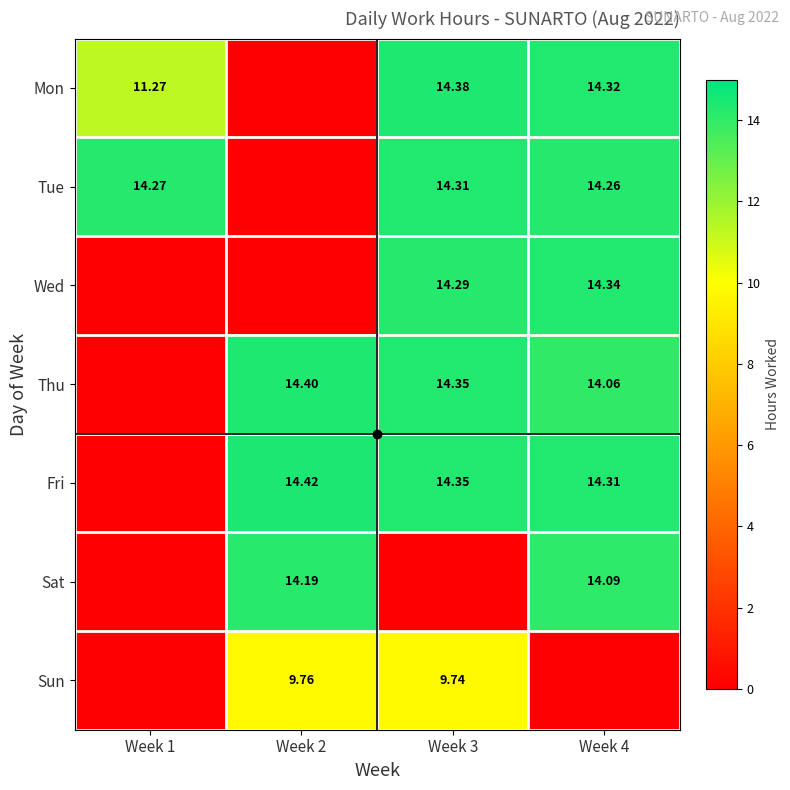

Rank the series by their maximum value, from highest to lowest.

Fri, Thu, Mon, Wed, Tue, Sat, Sun